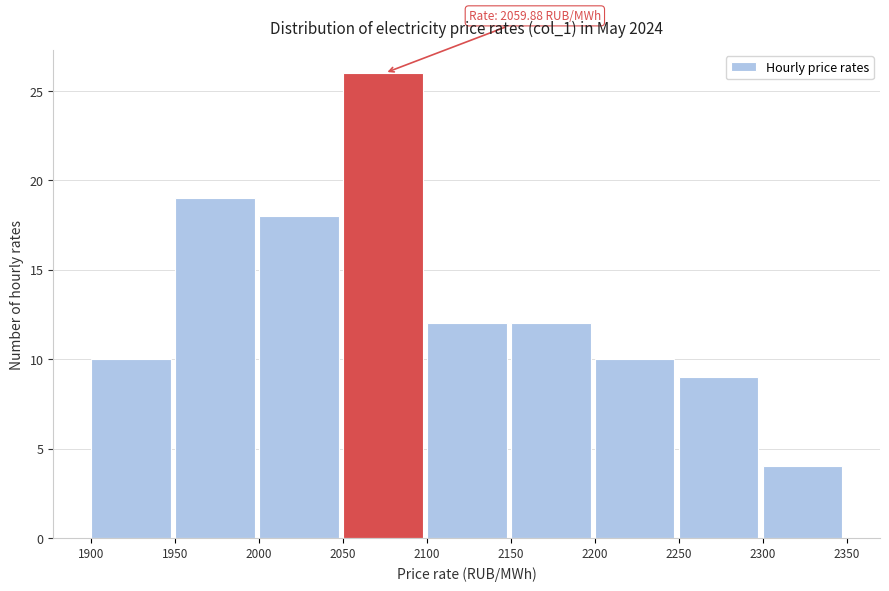

Over which range of the x-axis is the bar tallest?

2050 to 2100